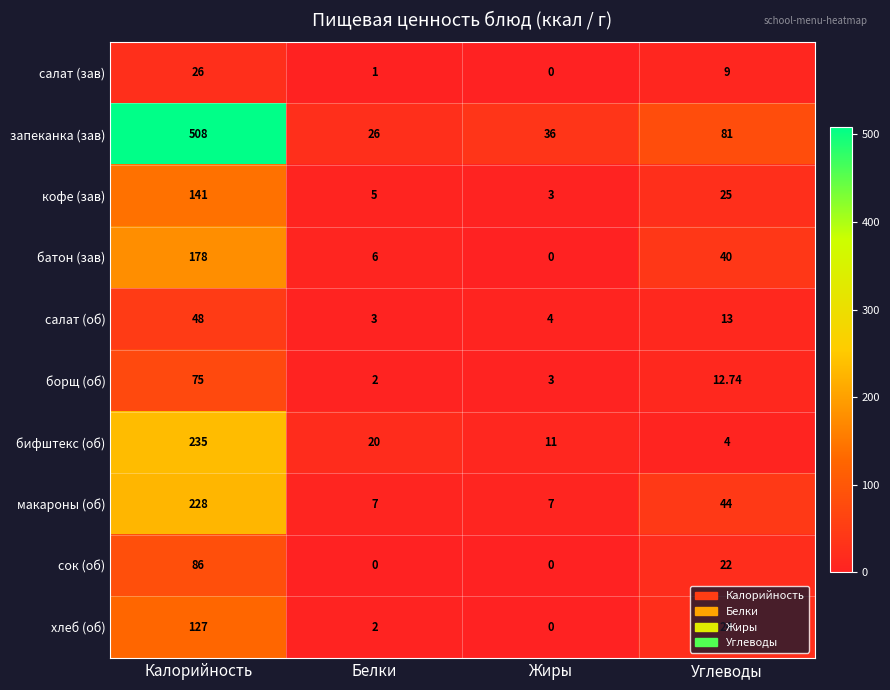

Which series has the largest total across all categories?

запеканка (зав)